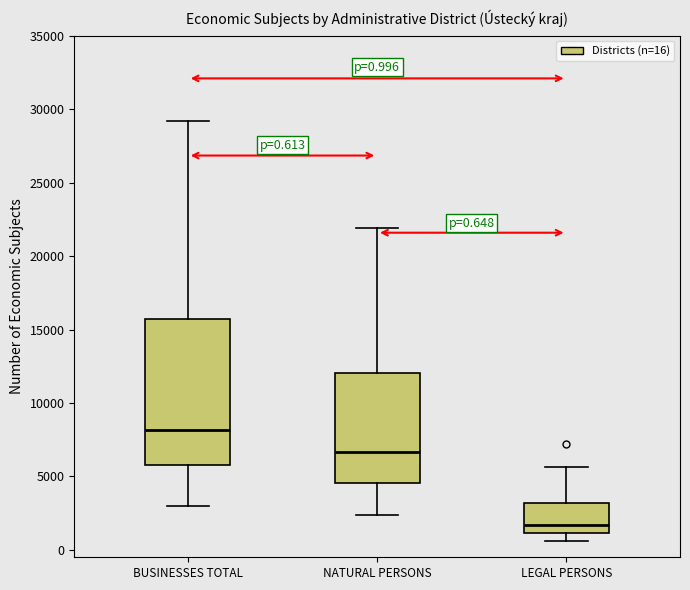

Which box's median line is the lowest?

LEGAL PERSONS